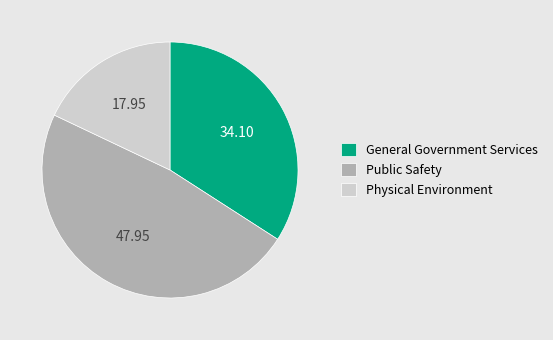

Is the sum of Physical Environment and General Government Services greater than half?

Yes